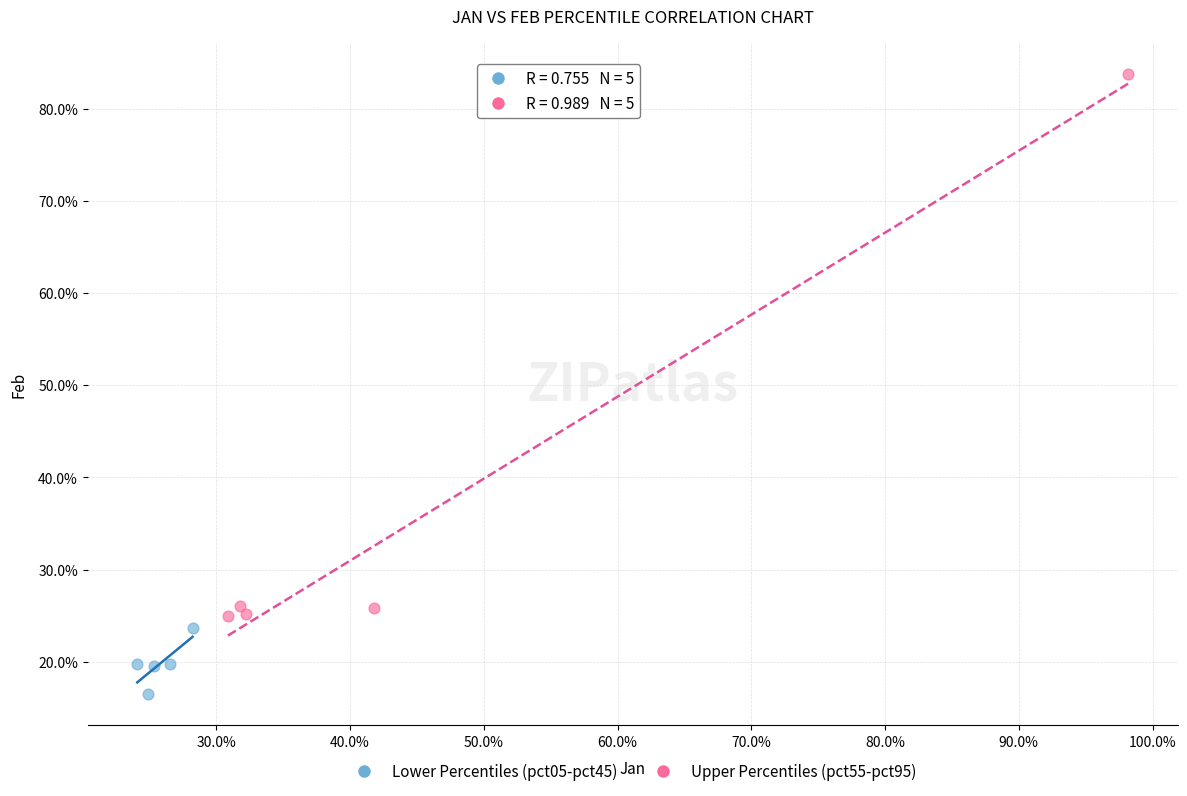

Which series has the widest spread of Y values?

Upper Percentiles (pct55-pct95)